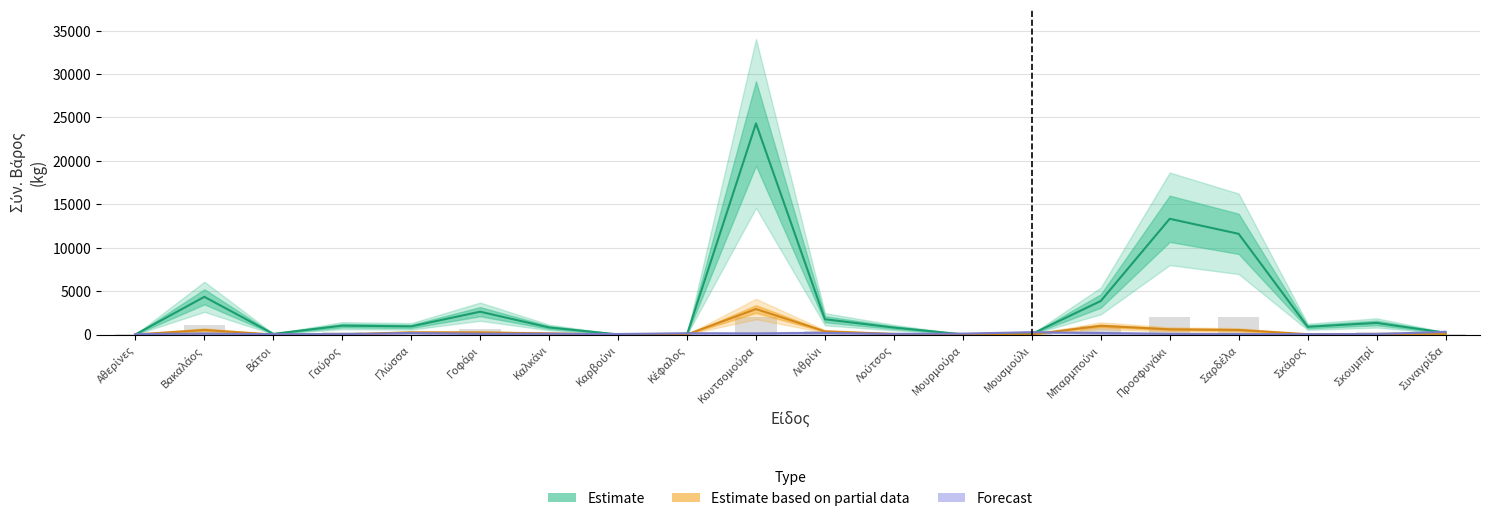

Which series changed the most between Λούτσος and Συναγρίδα?

Estimate